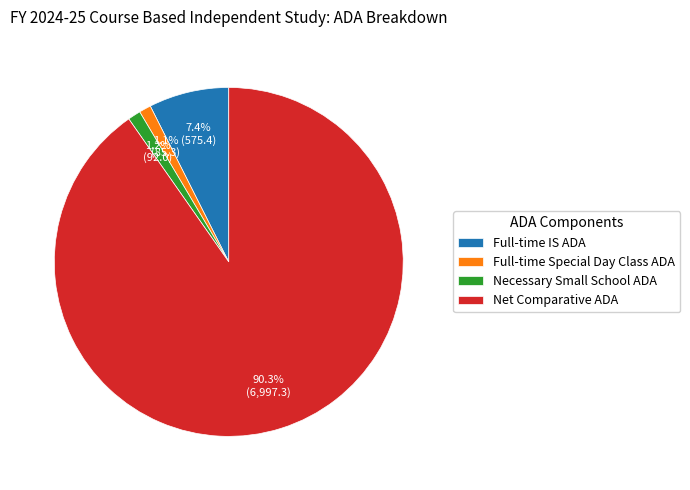

Does any single category account for the majority?

Yes